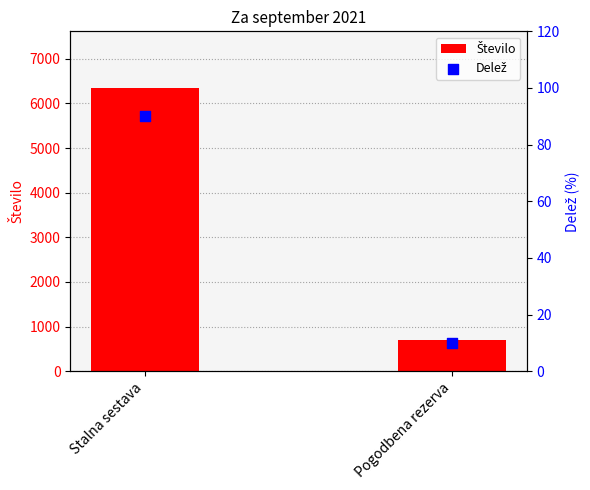

Which series reaches the minimum Y coordinate?

Delež